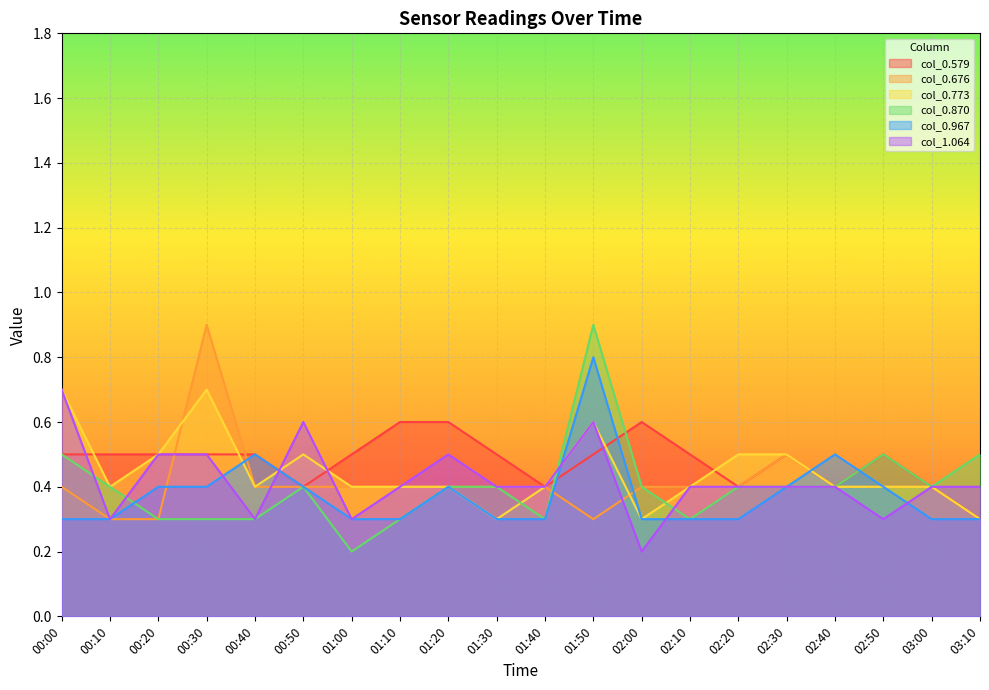

What is the difference between the highest and lowest values at 02:50?

0.2